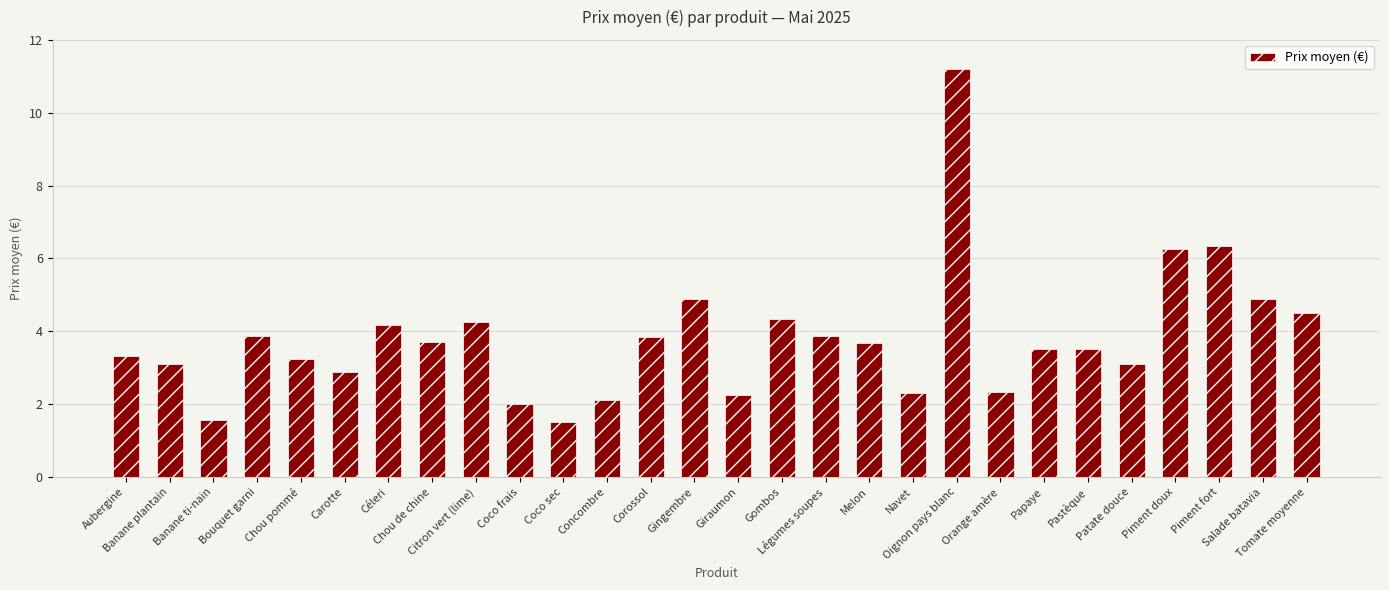

Which label corresponds to the largest value in the chart?

Oignon pays blanc